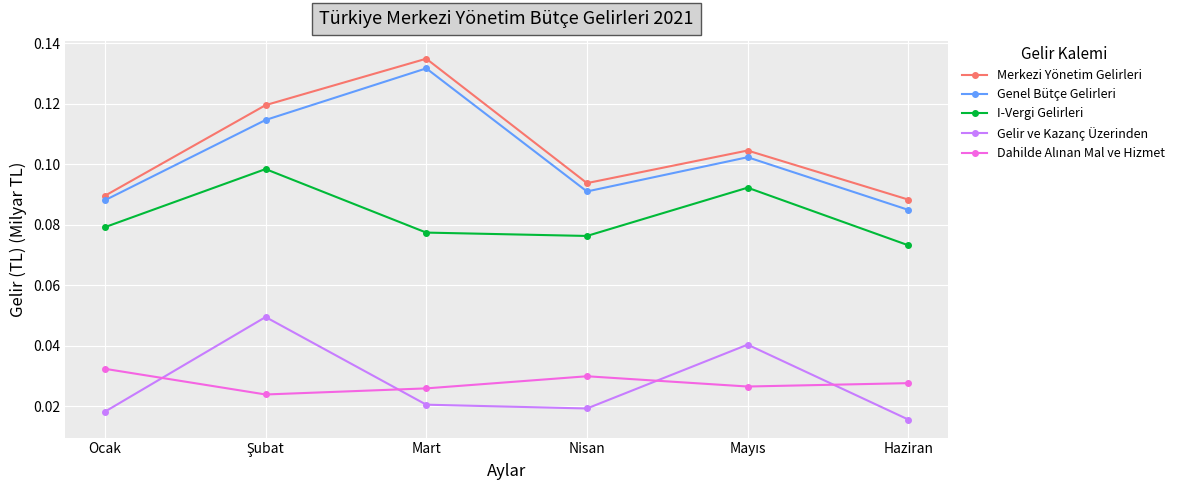

True or false: Gelir ve Kazanç Üzerinden and I-Vergi Gelirleri cross at least once.

False